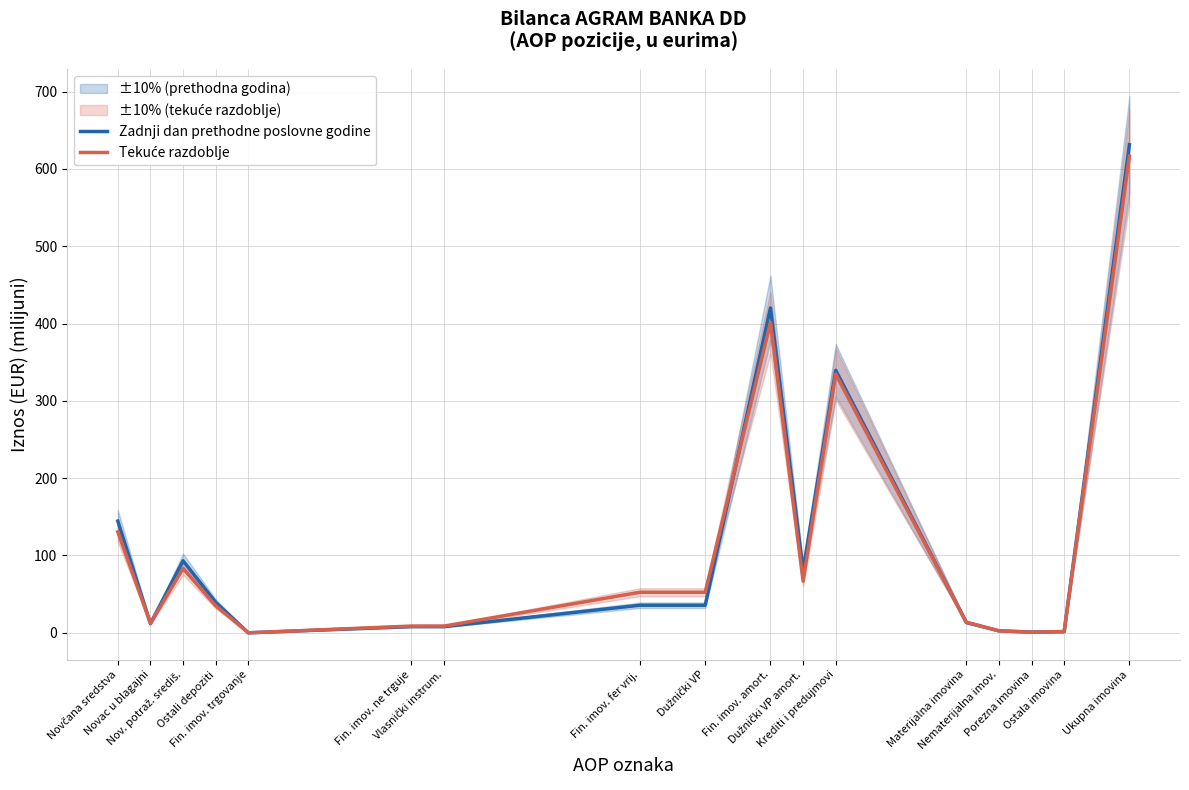

At which label does Zadnji dan prethodne poslovne godine first exceed 35?

Novčana sredstva